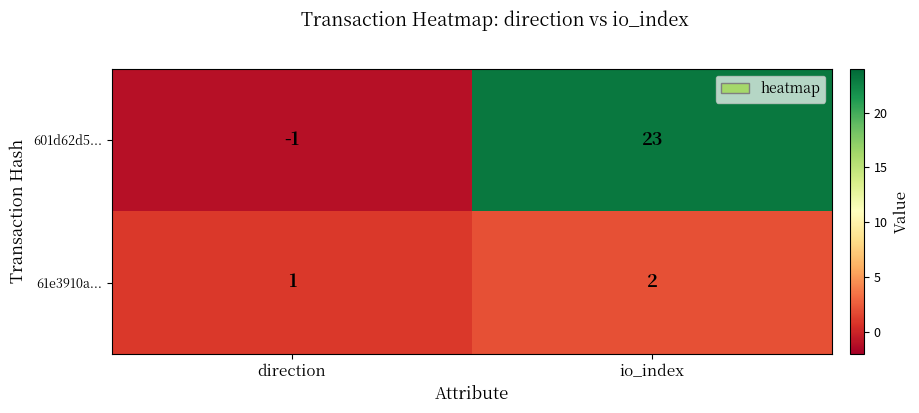

True or false: 61e3910a... has a value of 3 at io_index.

False